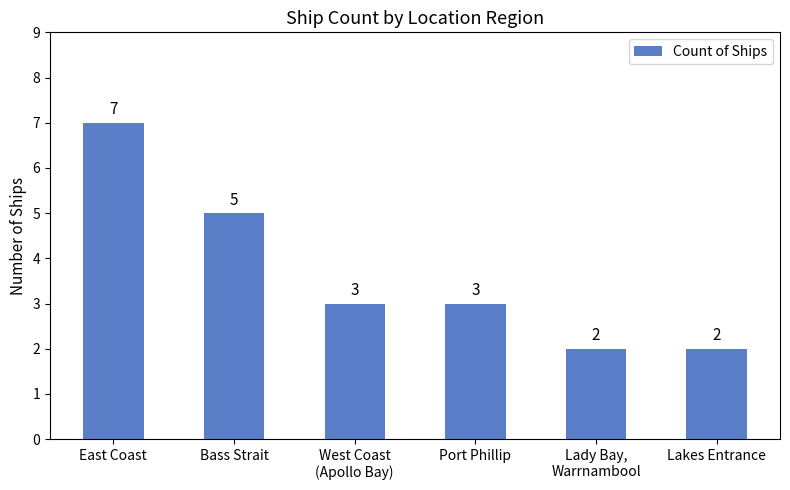

What is the approximate value at Lady Bay,
Warrnambool?

2